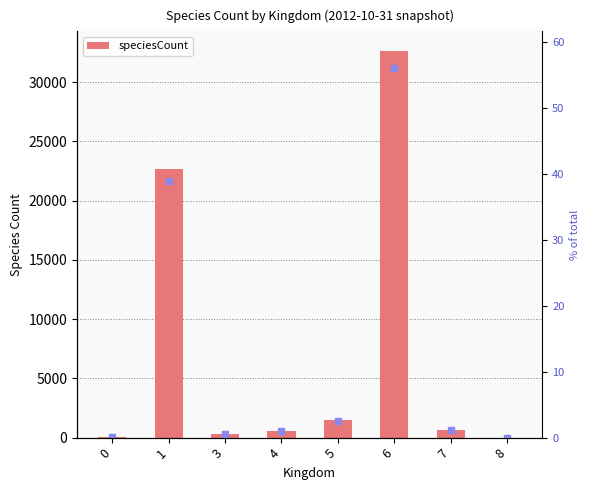

How many data points are less than 638?

4